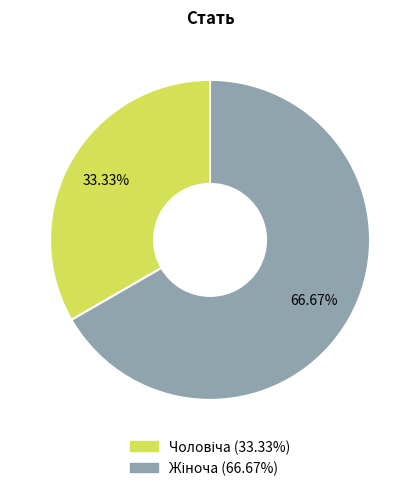

Is there any slice that represents more than half of the pie?

Yes